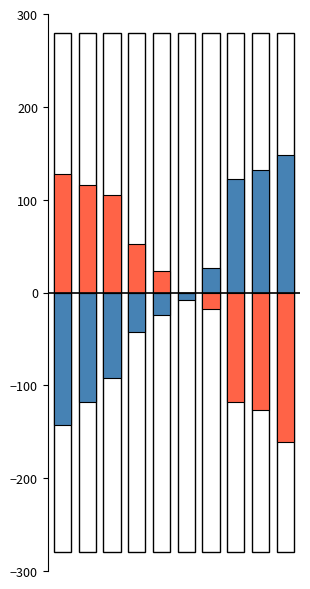

Reading left to right, transcribe all the data shown in this chart.

outline_pos: 0=280.0	1=280.0	2=280.0	3=280.0	4=280.0	5=280.0	6=280.0	7=280.0	8=280.0	9=280.0
outline_neg: 0=-280.0	1=-280.0	2=-280.0	3=-280.0	4=-280.0	5=-280.0	6=-280.0	7=-280.0	8=-280.0	9=-280.0
under_twenty_cells: 0=-142.5	1=-117.7	2=-92.2	3=-42.5	4=-24.6	5=-8.5	6=26.1	7=121.9	8=132.0	9=148.0
one_cell: 0=127.4	1=116.0	2=104.9	3=52.3	4=22.9	5=-0.2	6=-18.2	7=-118.1	8=-126.3	9=-160.6